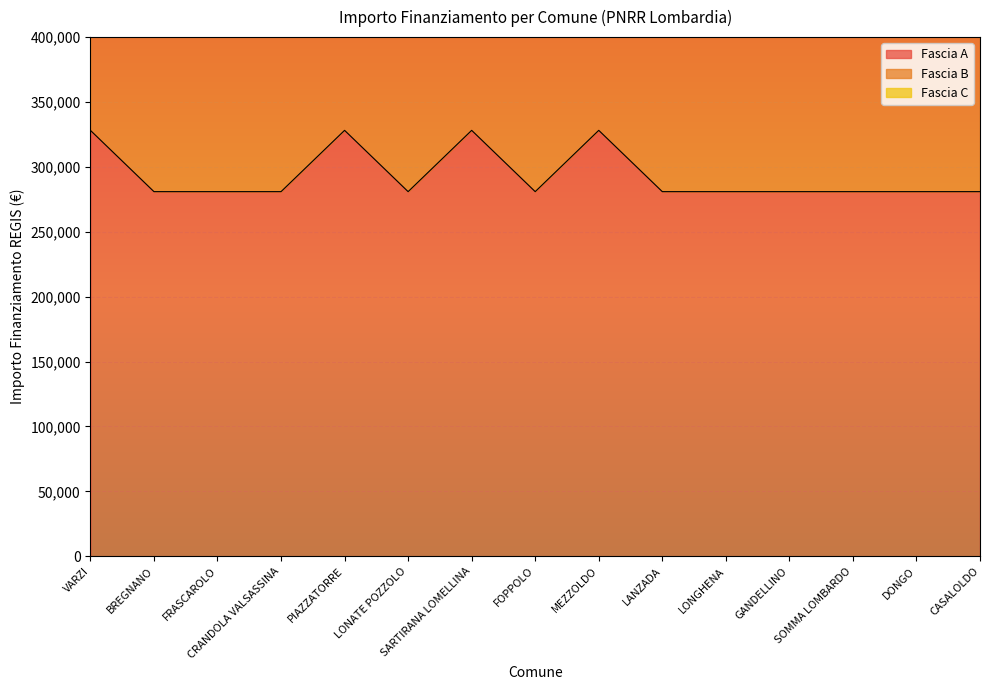

Which category has the lowest value in the Fascia A series?

BREGNANO